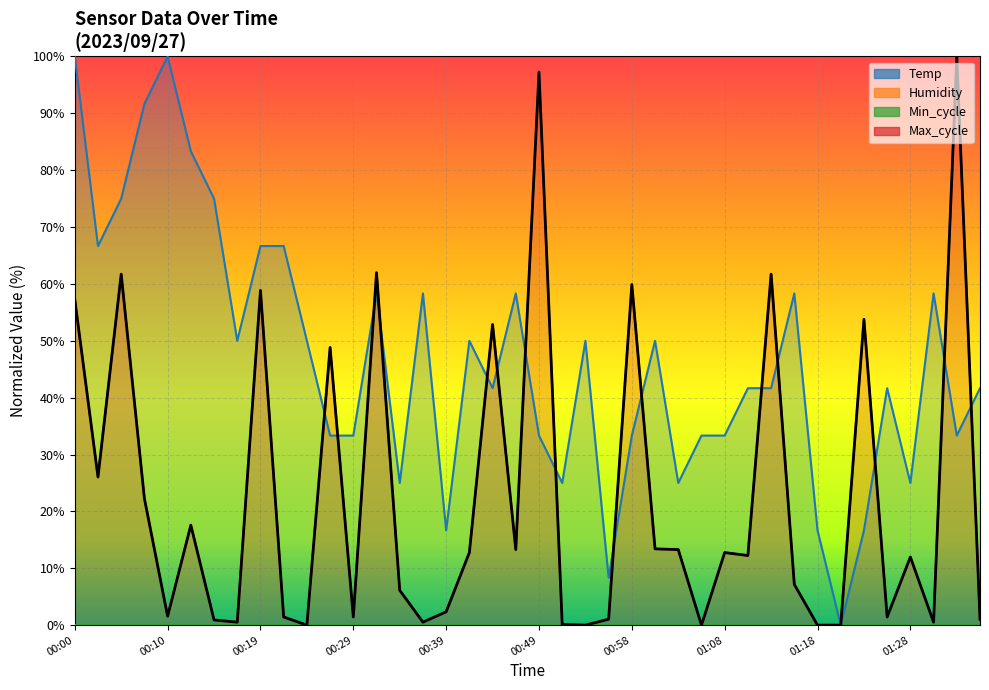

What is the label of the 1st point from the left?

00:00